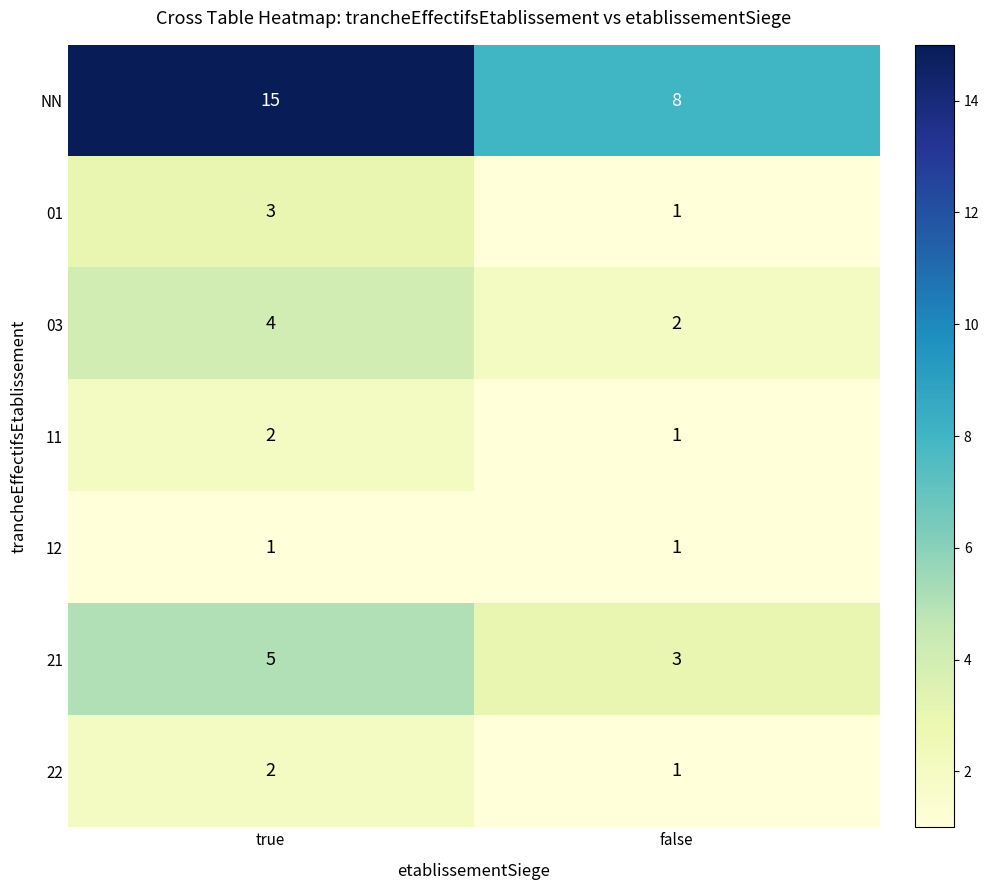

What is the difference between the NN values at true and false?

7